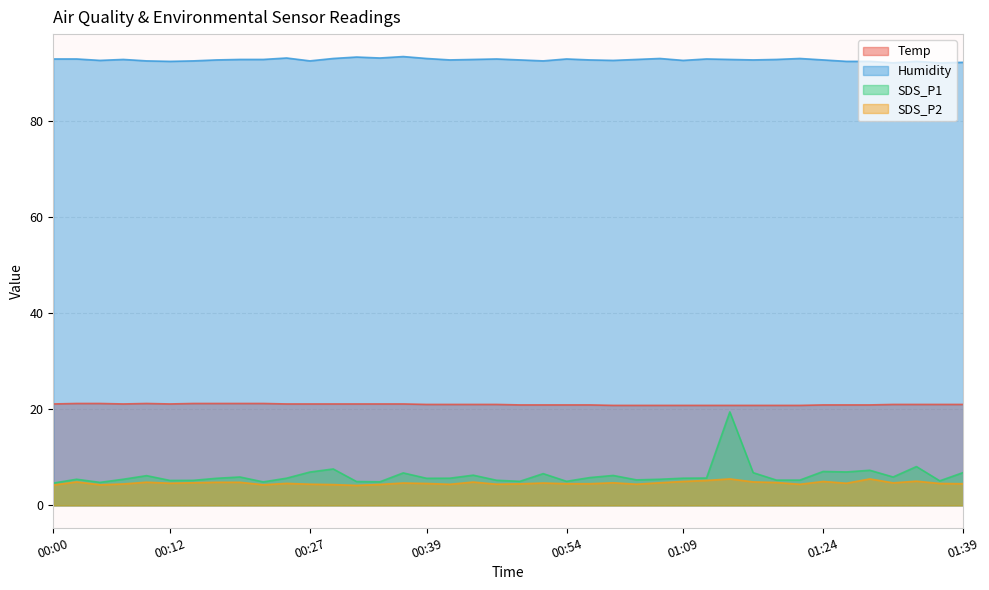

Reading left to right, extract all data points from this chart.

Temp: 00:00=21.1	00:02=21.2	00:05=21.2	00:07=21.1	00:10=21.2	00:12=21.1	00:15=21.2	00:17=21.2	00:20=21.2	00:22=21.2	00:24=21.1	00:27=21.1	00:29=21.1	00:32=21.1	00:34=21.1	00:37=21.1	00:39=21.0	00:42=21.0	00:44=21.0	00:47=21.0	00:49=20.9	00:51=20.9	00:54=20.9	00:56=20.9	00:59=20.8	01:04=20.8	01:07=20.8	01:09=20.8	01:12=20.8	01:14=20.8	01:17=20.8	01:19=20.8	01:22=20.8	01:24=20.9	01:27=20.9	01:29=20.9	01:32=21.0	01:34=21.0	01:37=21.0	01:39=21.0
Humidity: 00:00=92.9	00:02=92.9	00:05=92.6	00:07=92.8	00:10=92.5	00:12=92.4	00:15=92.5	00:17=92.7	00:20=92.8	00:22=92.8	00:24=93.1	00:27=92.5	00:29=93.0	00:32=93.3	00:34=93.1	00:37=93.4	00:39=93.0	00:42=92.7	00:44=92.8	00:47=92.9	00:49=92.7	00:51=92.5	00:54=92.9	00:56=92.7	00:59=92.6	01:04=92.8	01:07=93.0	01:09=92.6	01:12=92.9	01:14=92.8	01:17=92.7	01:19=92.8	01:22=93.0	01:24=92.7	01:27=92.4	01:29=92.4	01:32=92.1	01:34=92.4	01:37=92.1	01:39=92.2
SDS_P1: 00:00=4.6	00:02=5.4	00:05=4.8	00:07=5.4	00:10=6.2	00:12=5.2	00:15=5.2	00:17=5.6	00:20=5.9	00:22=4.9	00:24=5.7	00:27=6.9	00:29=7.6	00:32=5.0	00:34=4.9	00:37=6.8	00:39=5.6	00:42=5.7	00:44=6.3	00:47=5.2	00:49=5.0	00:51=6.6	00:54=5.0	00:56=5.8	00:59=6.2	01:04=5.3	01:07=5.4	01:09=5.7	01:12=5.7	01:14=19.4	01:17=6.8	01:19=5.2	01:22=5.2	01:24=7.0	01:27=7.0	01:29=7.3	01:32=5.9	01:34=8.1	01:37=5.1	01:39=6.8
SDS_P2: 00:00=4.2	00:02=4.9	00:05=4.3	00:07=4.5	00:10=4.8	00:12=4.6	00:15=4.7	00:17=4.8	00:20=4.8	00:22=4.3	00:24=4.6	00:27=4.4	00:29=4.3	00:32=4.2	00:34=4.3	00:37=4.7	00:39=4.5	00:42=4.4	00:44=4.8	00:47=4.4	00:49=4.5	00:51=4.7	00:54=4.5	00:56=4.5	00:59=4.7	01:04=4.4	01:07=4.7	01:09=5.0	01:12=5.2	01:14=5.5	01:17=4.9	01:19=4.8	01:22=4.4	01:24=5.0	01:27=4.6	01:29=5.5	01:32=4.7	01:34=5.0	01:37=4.5	01:39=4.5